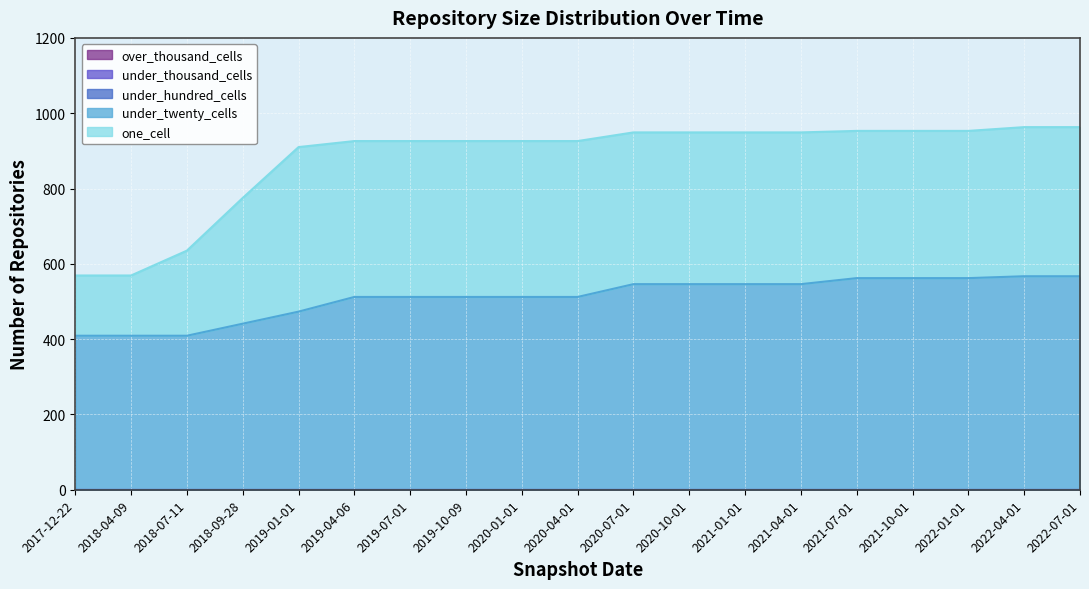

True or false: over_thousand_cells and under_thousand_cells cross at least once.

False